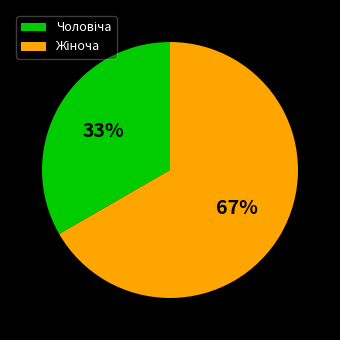

Does any single category account for the majority?

Yes